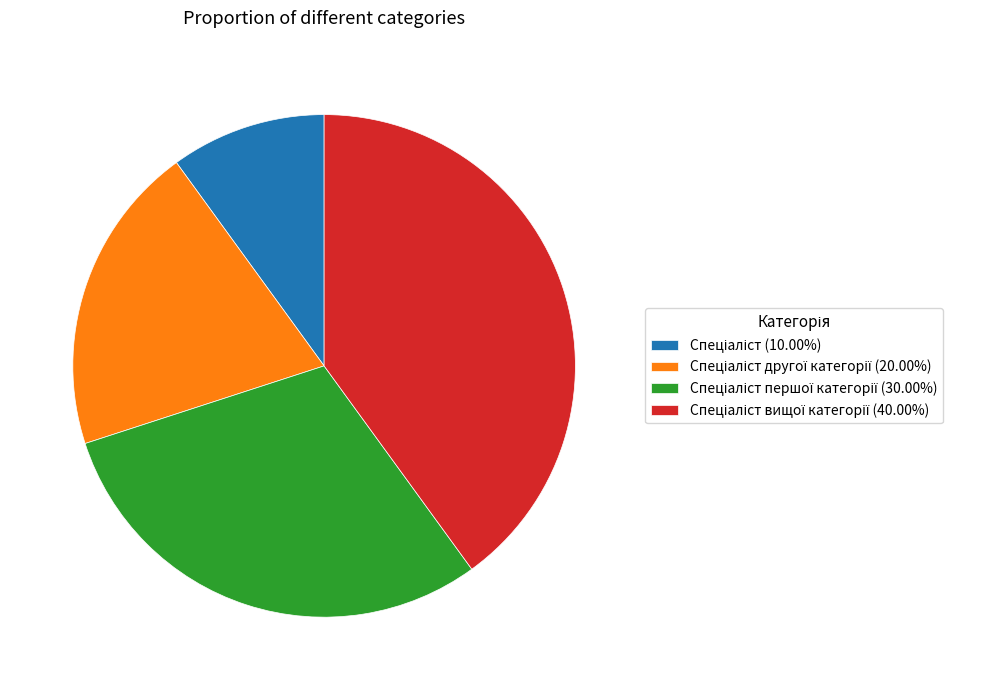

Is there a majority slice in this chart?

No